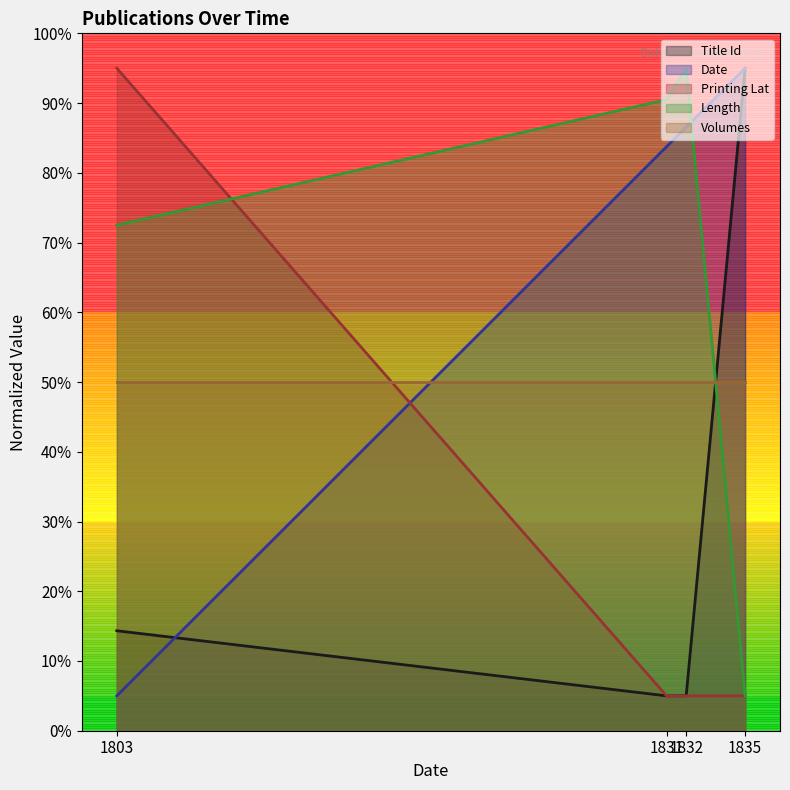

What is the greatest value displayed?

95.0